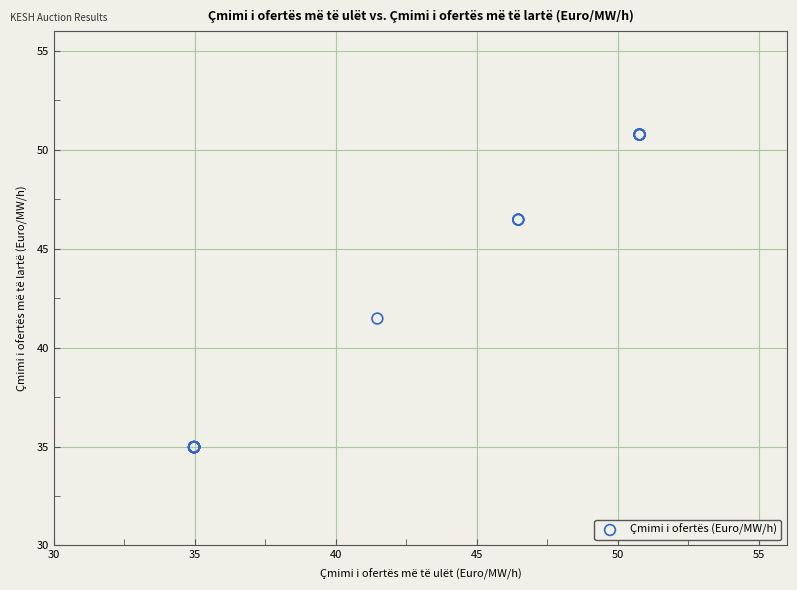

What Y value in the scatter plot is closest to 42?

41.5